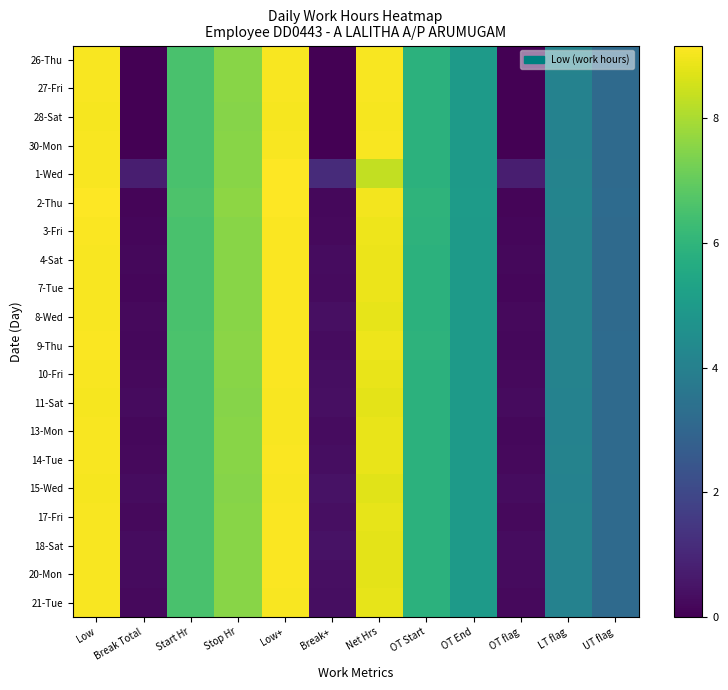

Count the number of categories in the chart.

12